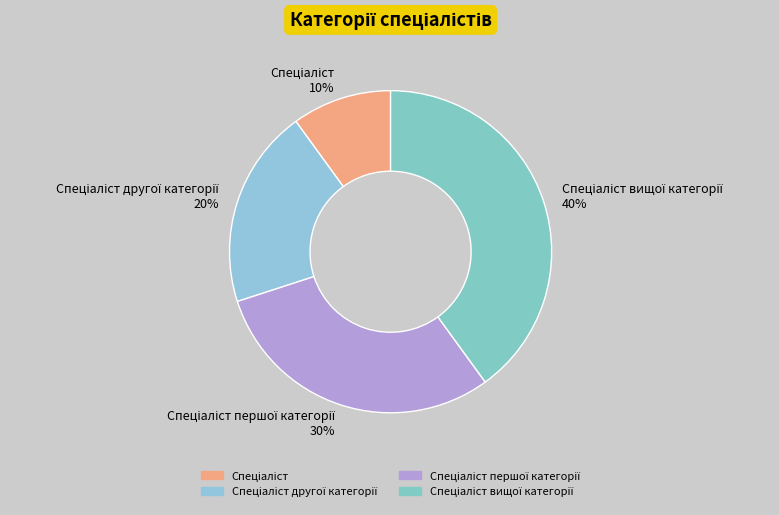

To the nearest percent, what is the average slice percentage?

25%